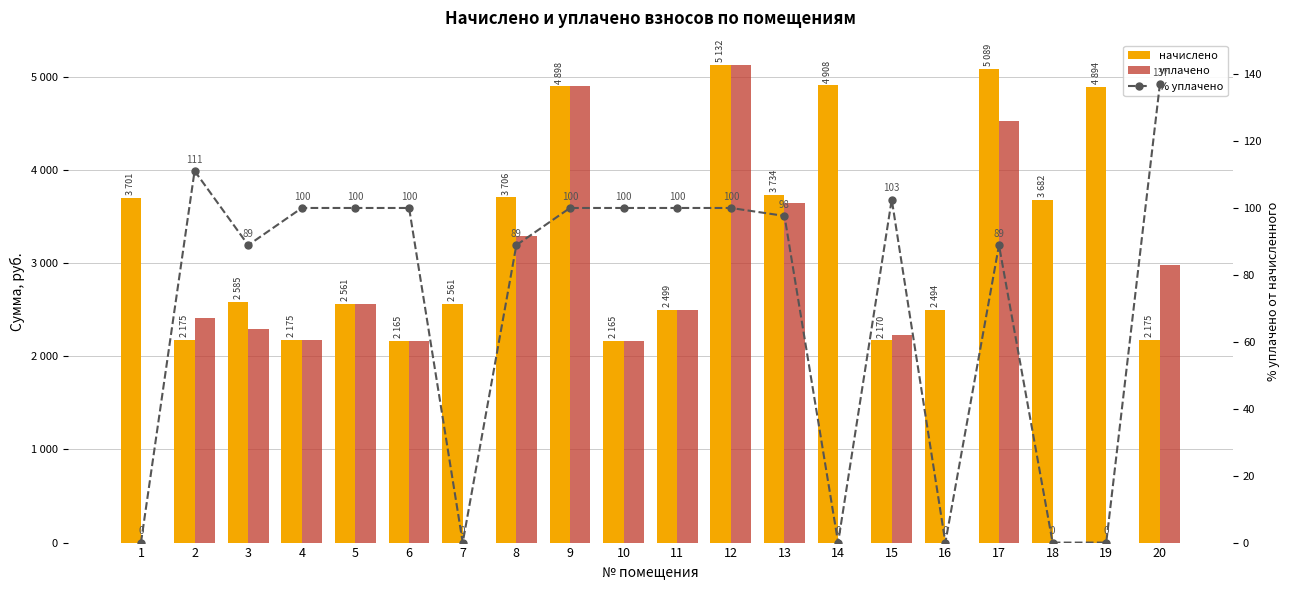

Reading left to right, transcribe all the data shown in this chart.

начислено: 3701.5	2175.1	2585.3	2175.1	2561.5	2165.6	2561.5	3706.3	4898.8	2165.6	2499.5	5132.5	3734.9	4908.3	2170.3	2494.7	5089.6	3682.4	4894.0	2175.1
уплачено: 0.0	2416.1	2298.1	2175.1	2561.5	2165.6	0.0	3294.5	4898.8	2165.6	2499.5	5132.5	3646.2	0.0	2225.0	0.0	4524.1	0.0	0.0	2978.8
% уплачено: 0.0	111.1	88.9	100.0	100.0	100.0	0.0	88.9	100.0	100.0	100.0	100.0	97.6	0.0	102.5	0.0	88.9	0.0	0.0	137.0